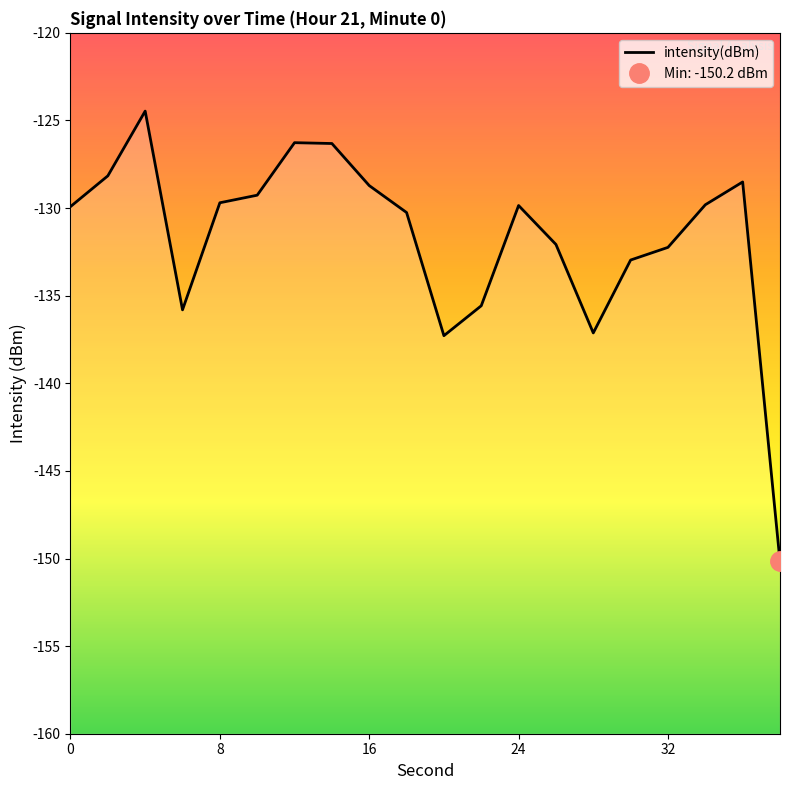

The chart shows a value of -72.2 at 16. True or false?

False